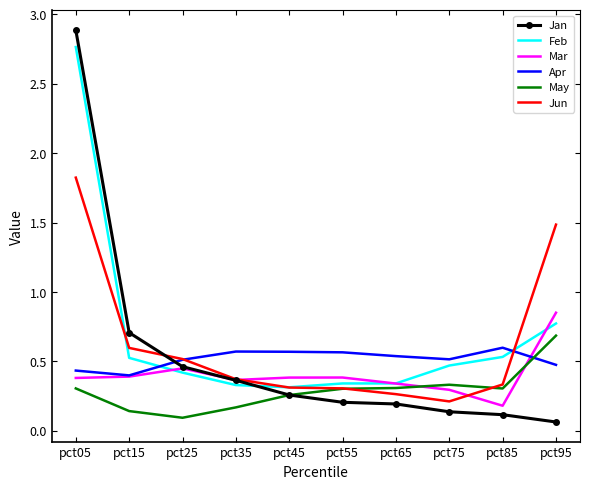

Is the value of Mar at pct45 greater than the value of Apr at pct75?

No